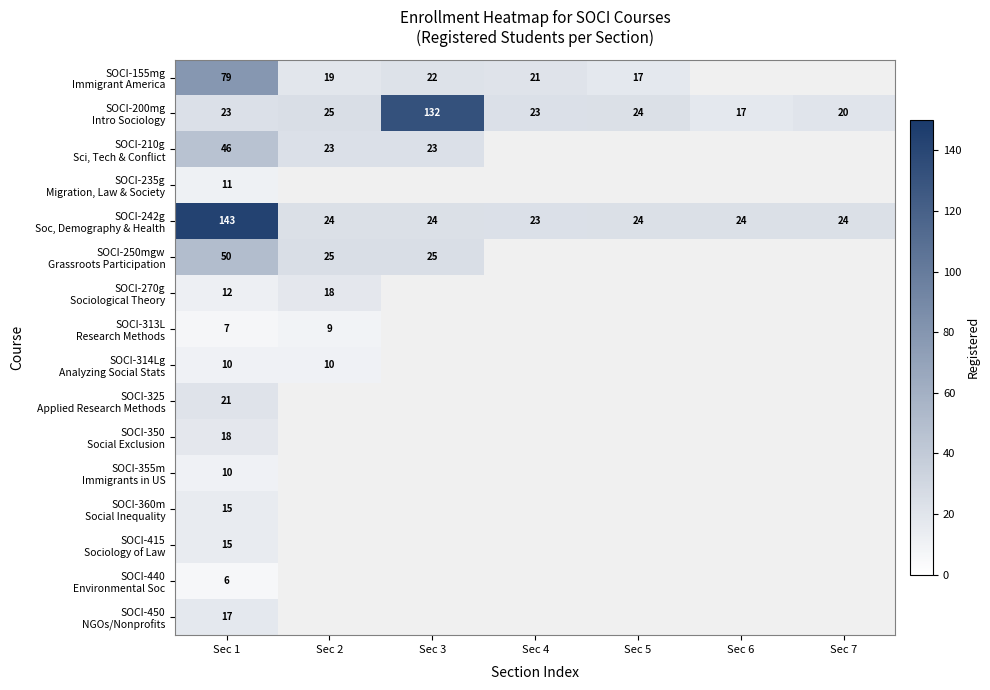

At how many categories does at least one series exceed 71?

2